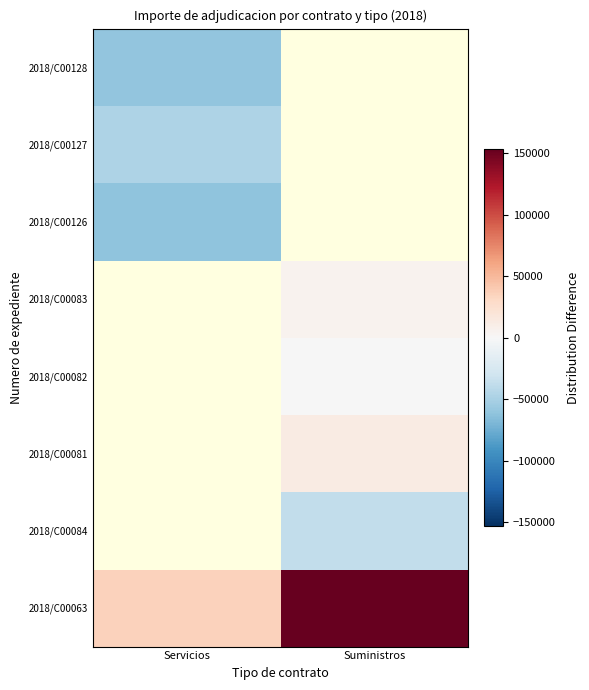

List the labels in order of 2018/C00082 value, smallest first.

Servicios, Suministros